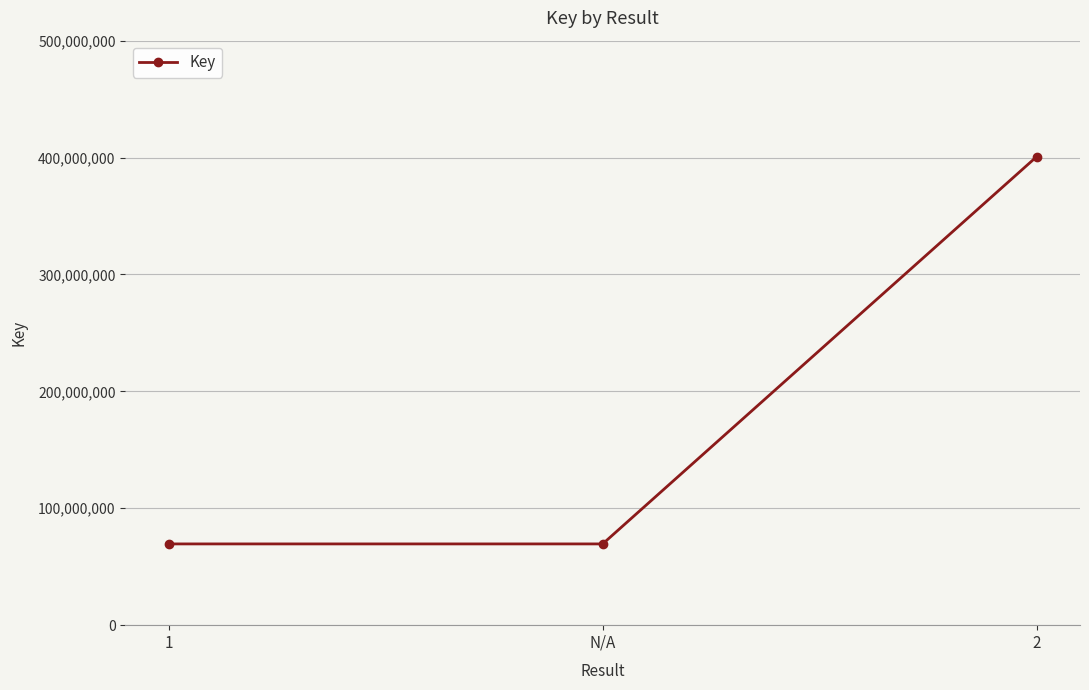

What is the difference between the values at 2 and 1?

331217553